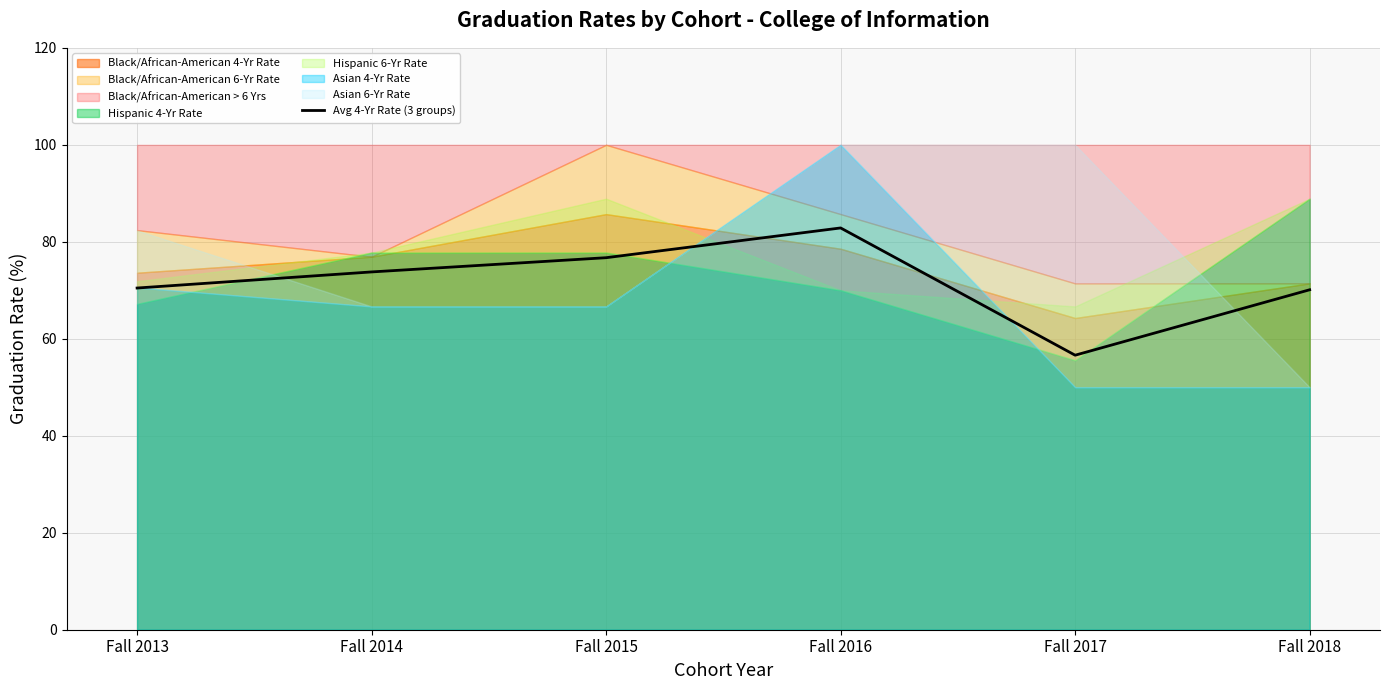

Is it true that the value at Fall 2015 is 20.3?

False